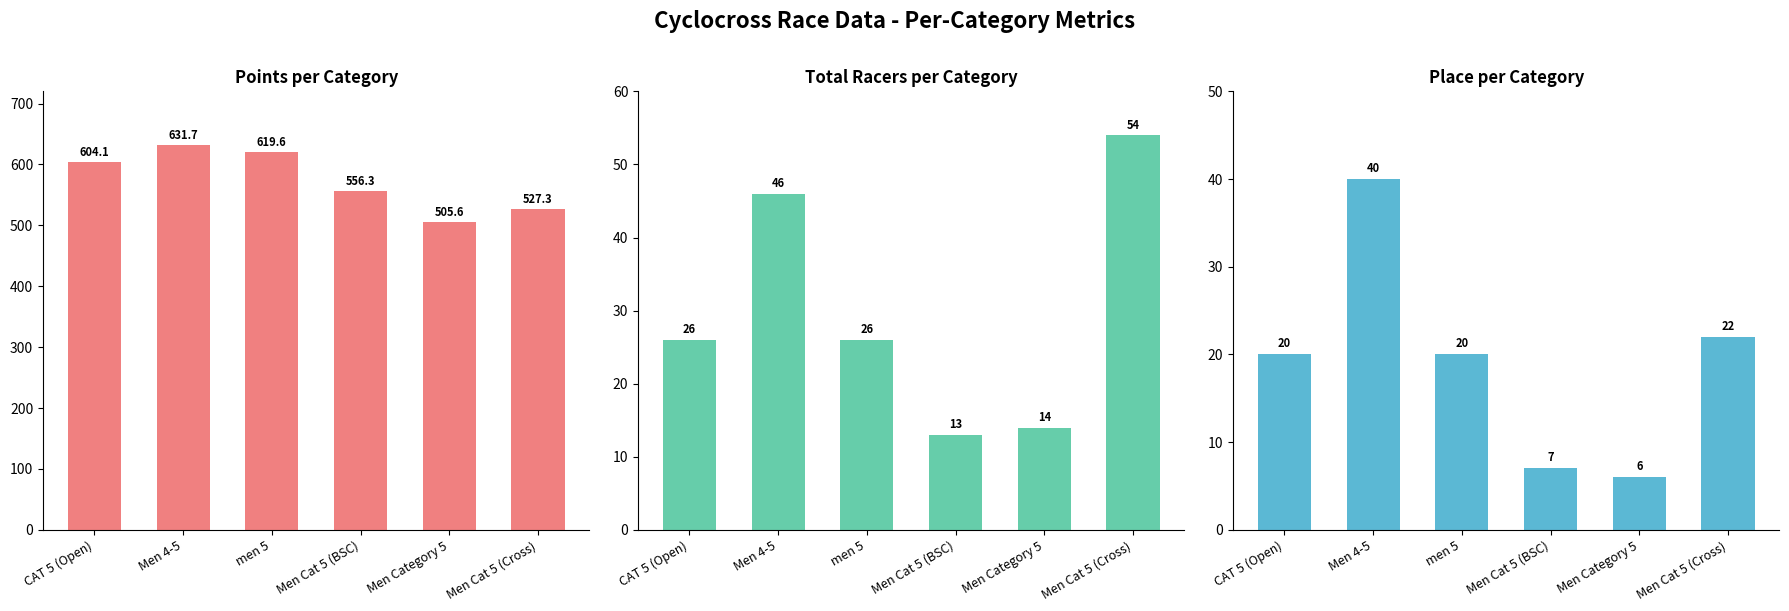

Reading left to right, list all the values displayed in this chart.

Points: CAT 5 (Open)=604.1	Men 4-5=631.7	men 5=619.6	Men Cat 5 (BSC)=556.3	Men Category 5=505.6	Men Cat 5 (Cross)=527.3
Total Racers: CAT 5 (Open)=26.0	Men 4-5=46.0	men 5=26.0	Men Cat 5 (BSC)=13.0	Men Category 5=14.0	Men Cat 5 (Cross)=54.0
Place: CAT 5 (Open)=20.0	Men 4-5=40.0	men 5=20.0	Men Cat 5 (BSC)=7.0	Men Category 5=6.0	Men Cat 5 (Cross)=22.0